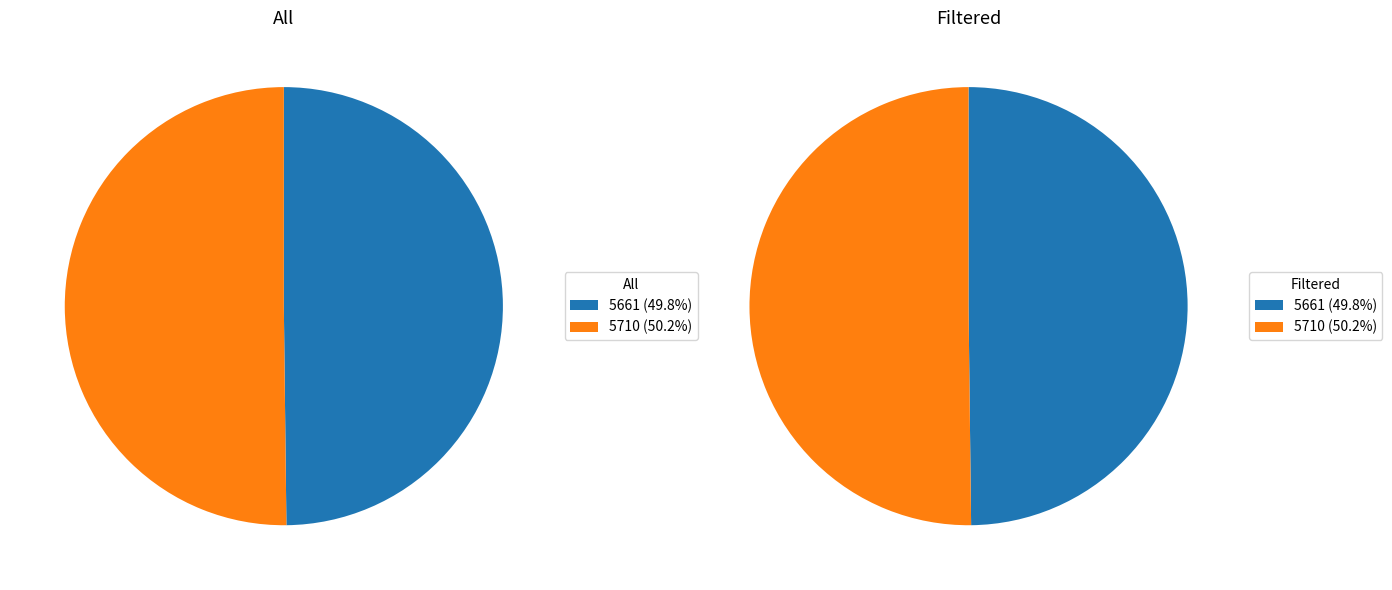

What percentage is the 5661 slice, to the nearest percent?

50%